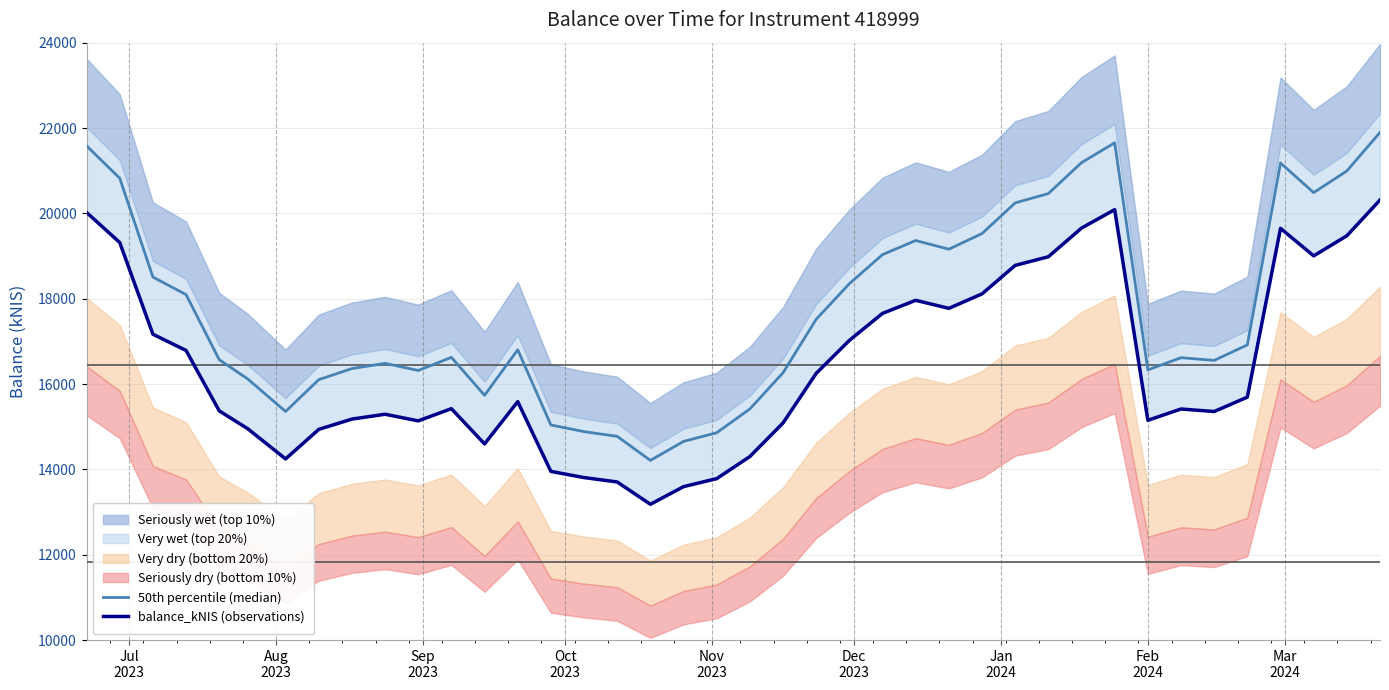

What is the sum of all balance_kNIS (observations) values?

657771.5